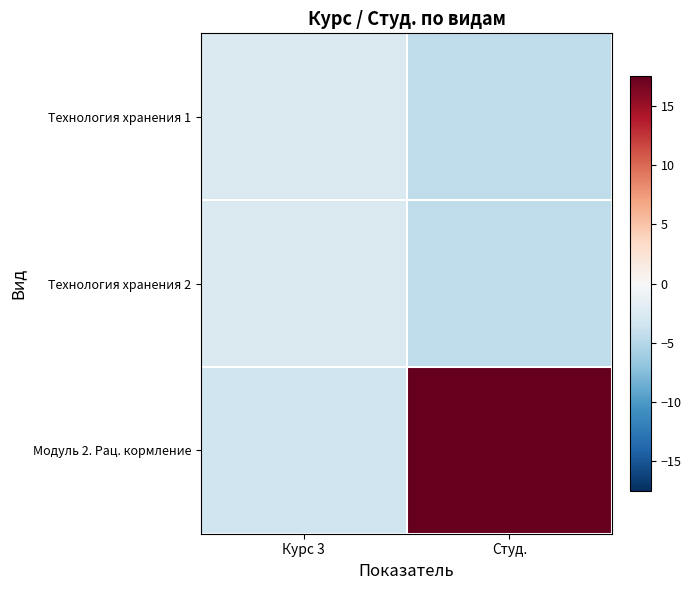

Between Курс 3 and Студ., which series saw the biggest shift?

Модуль 2. Рац. кормление